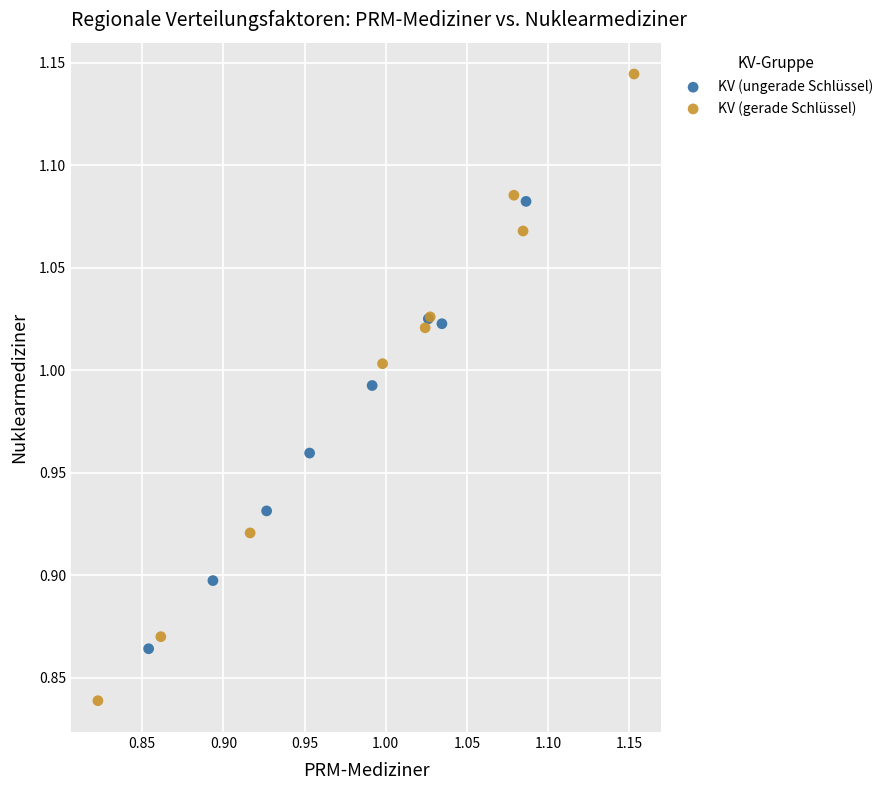

Which series contains the lowest Y value?

KV (gerade Schlüssel)